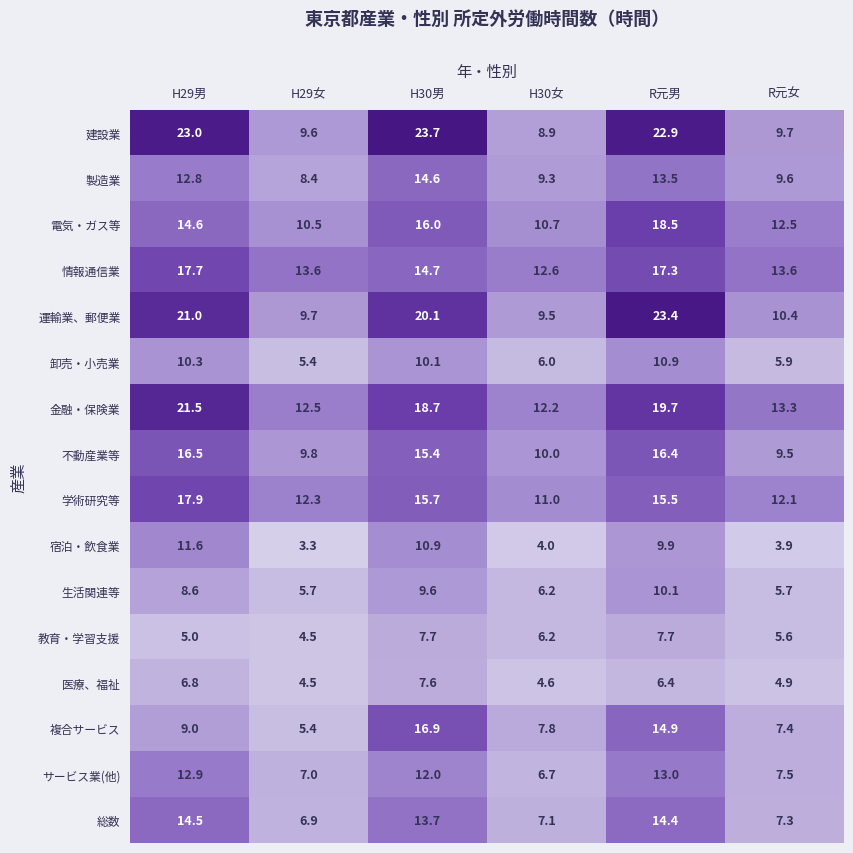

Where is 複合サービス nearest to the value 11?

H29男